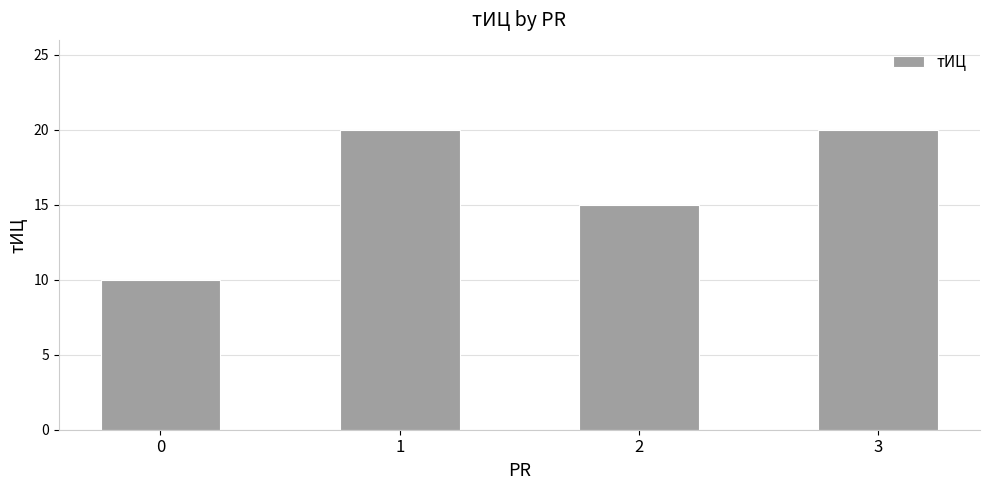

What is the minimum value shown in the chart?

10